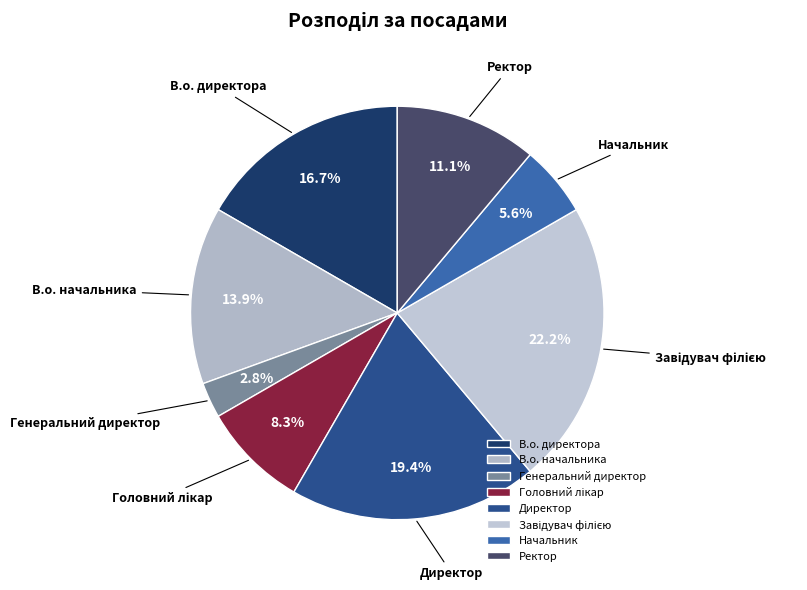

Which has a higher value, В.о. начальника or Генеральний директор?

В.о. начальника